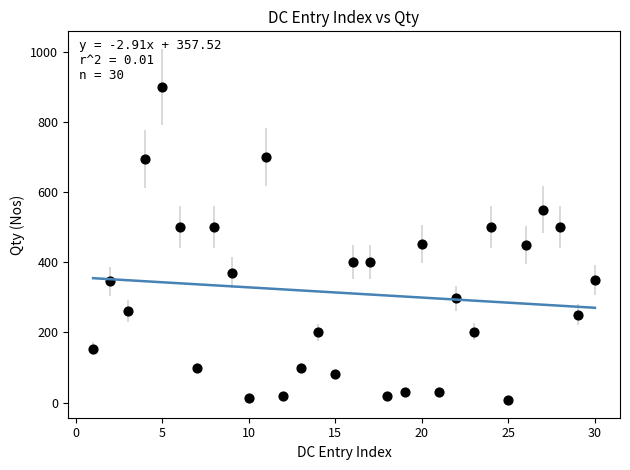

What is the range of X values (max minus min)?

29